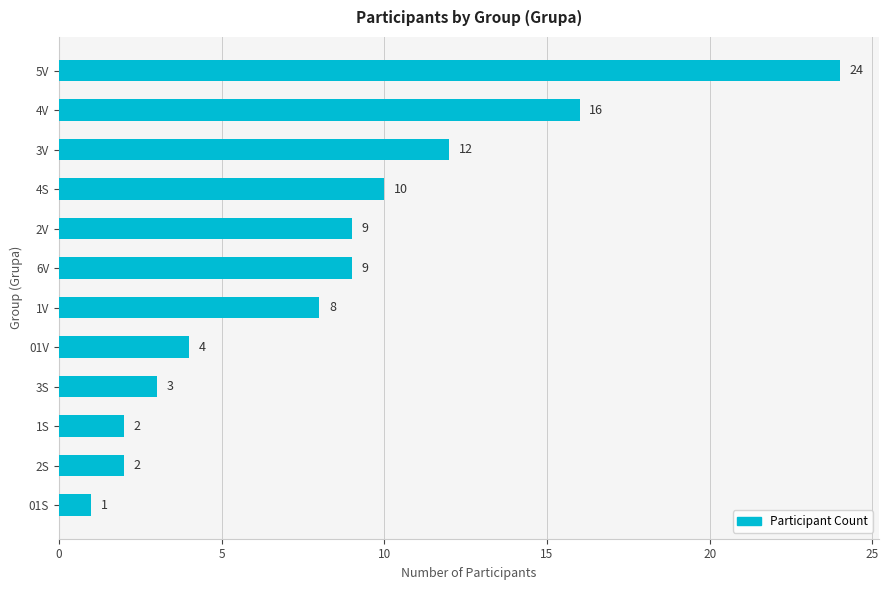

At which category does the chart reach its peak across all series?

5V